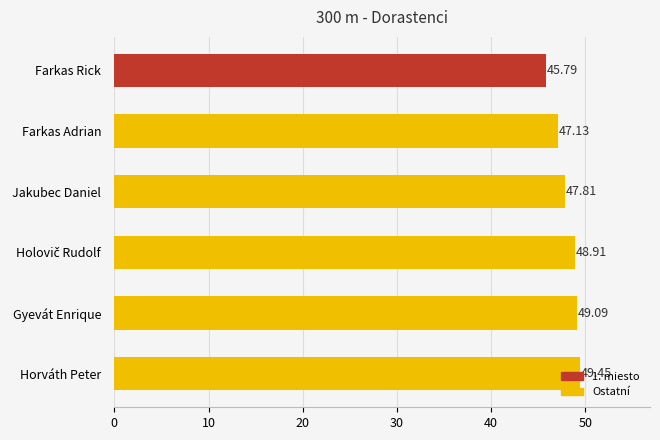

At which label is the value closest to 47?

Farkas Adrian